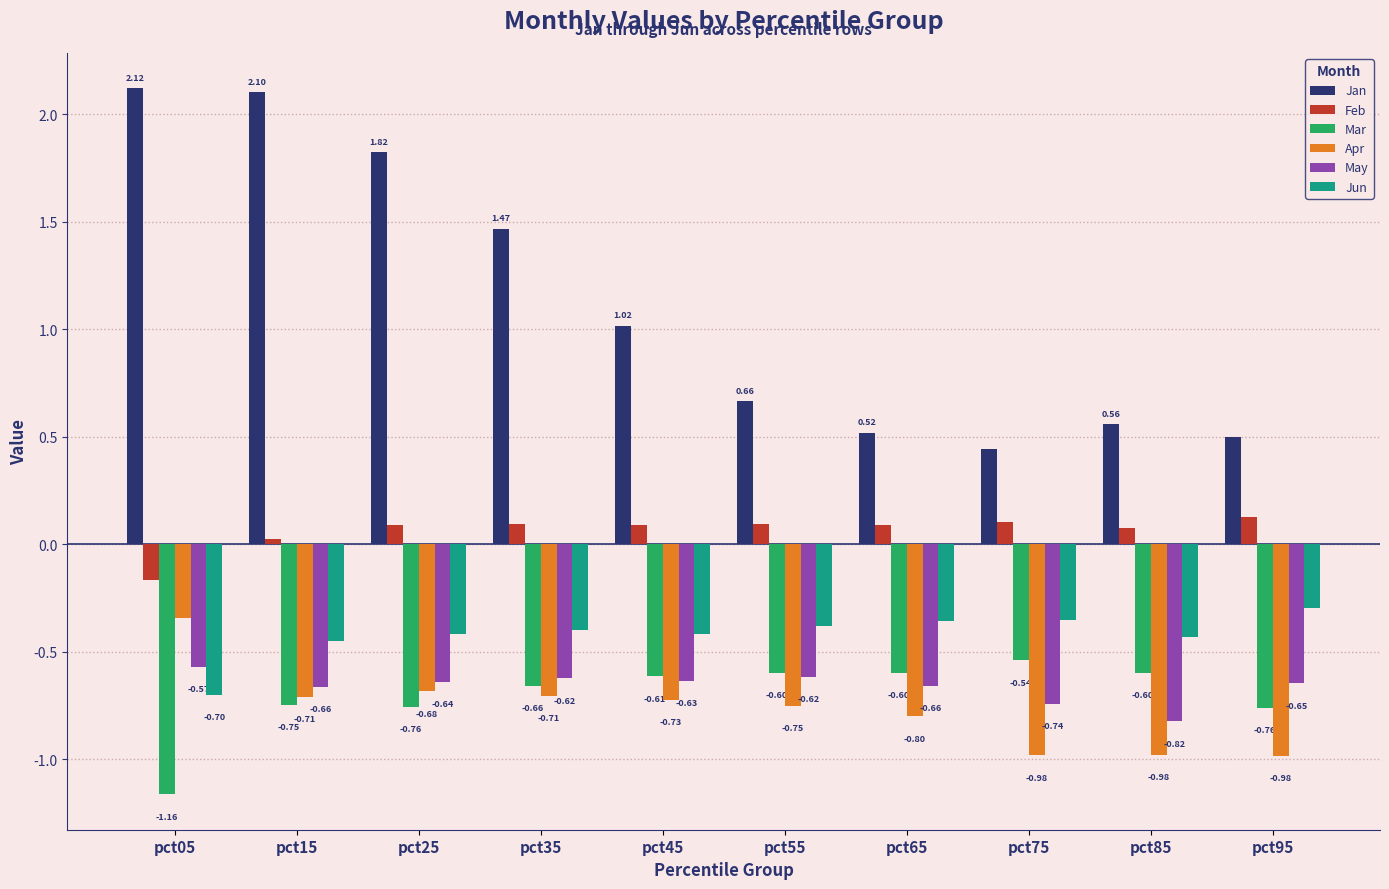

The Jan series shows 3.2 at pct25. True or false?

False